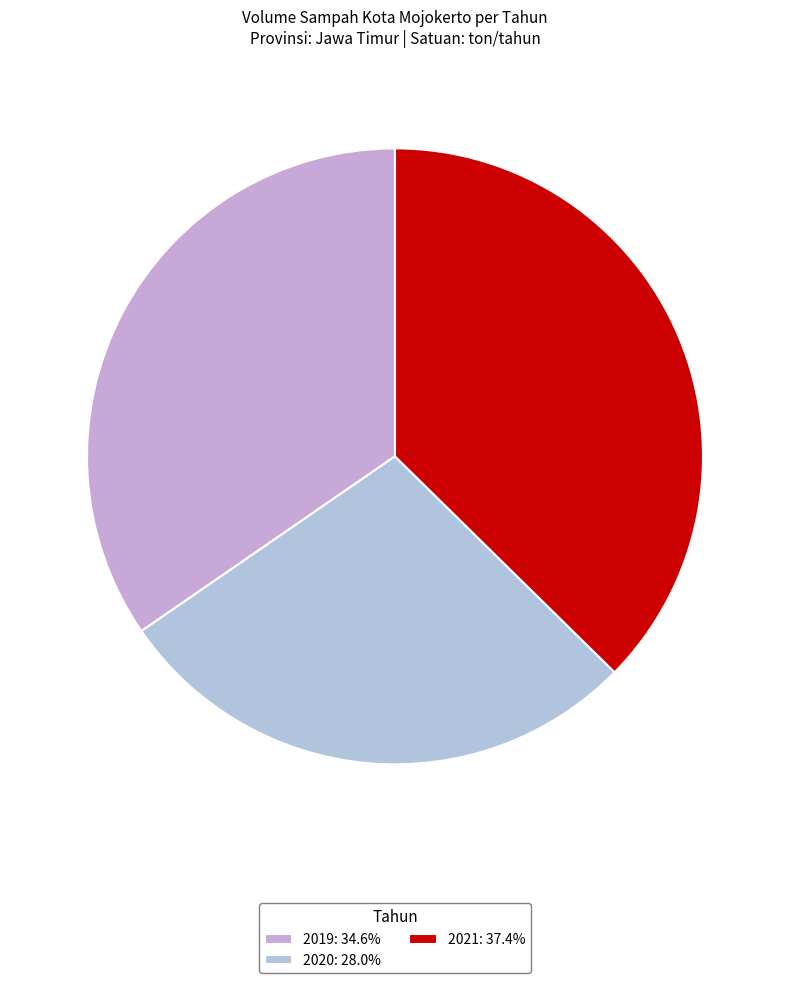

What percentage is NOT represented by 2019?

65.4%